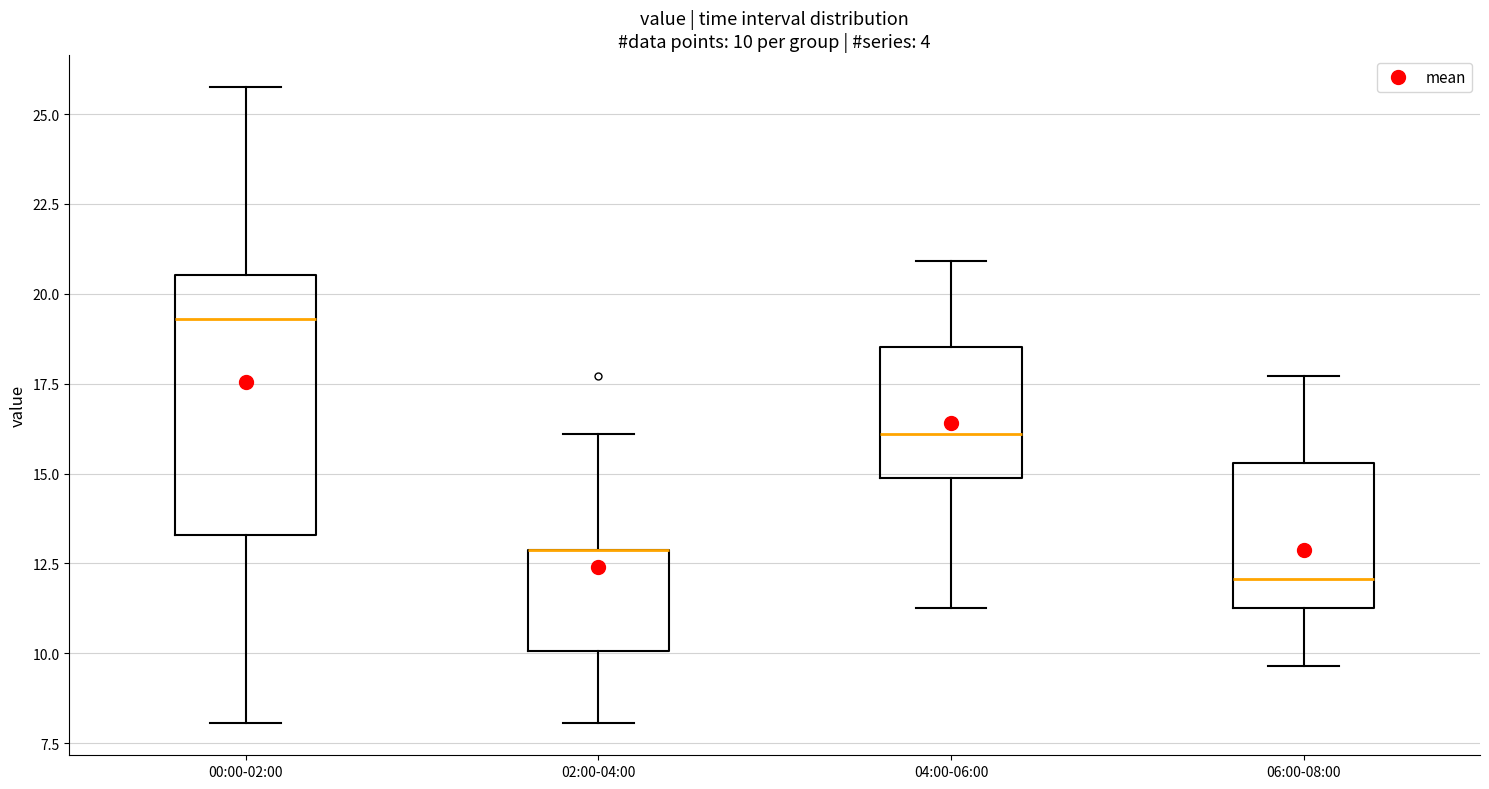

Comparing the boxes themselves (not the whiskers), which one is the tallest?

00:00-02:00